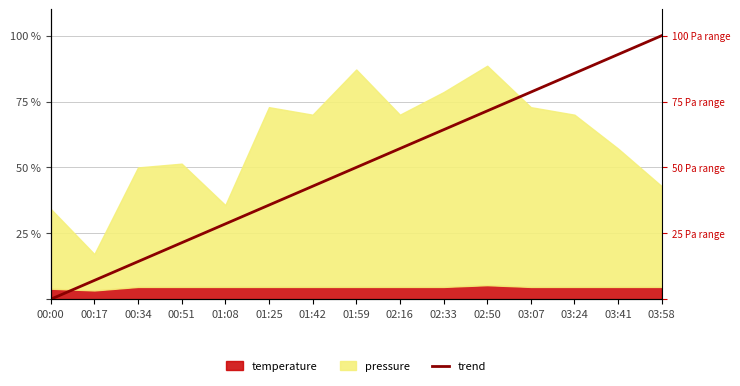

Is it true that the value at 01:25 is 35.7?

True